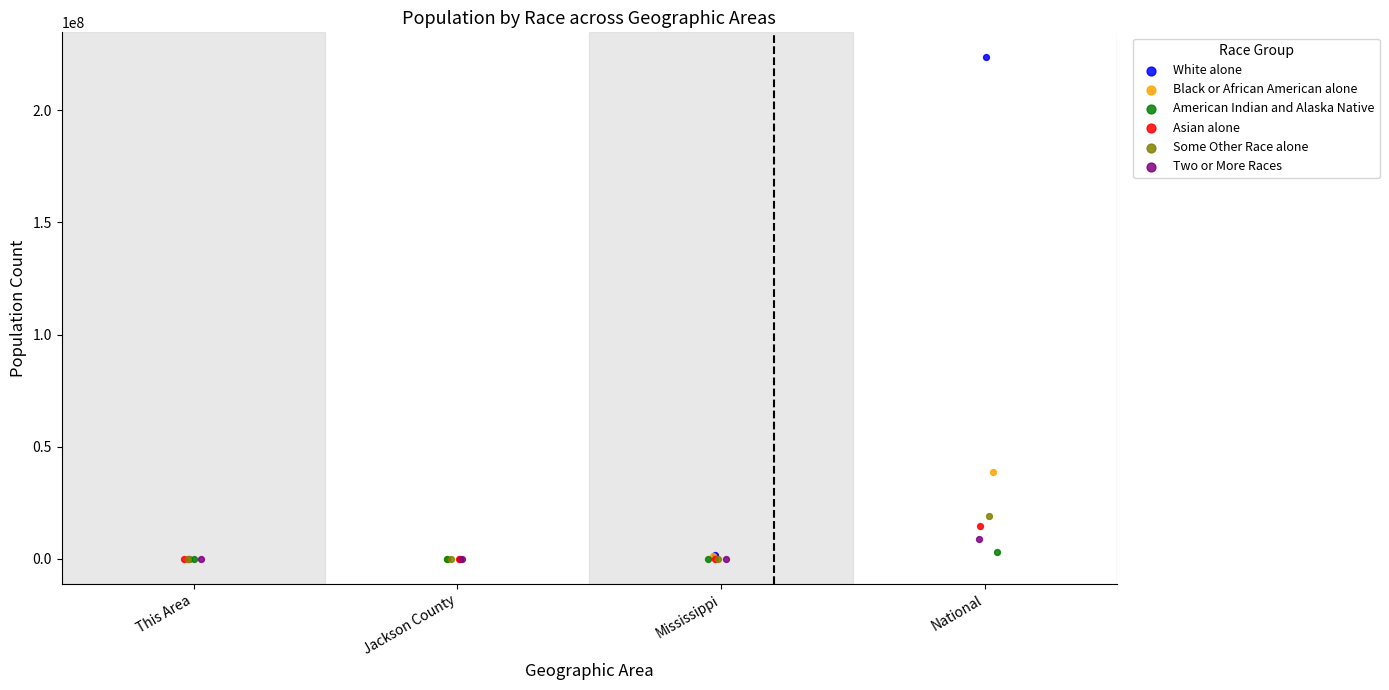

Which series has the largest Y range (max minus min)?

White alone